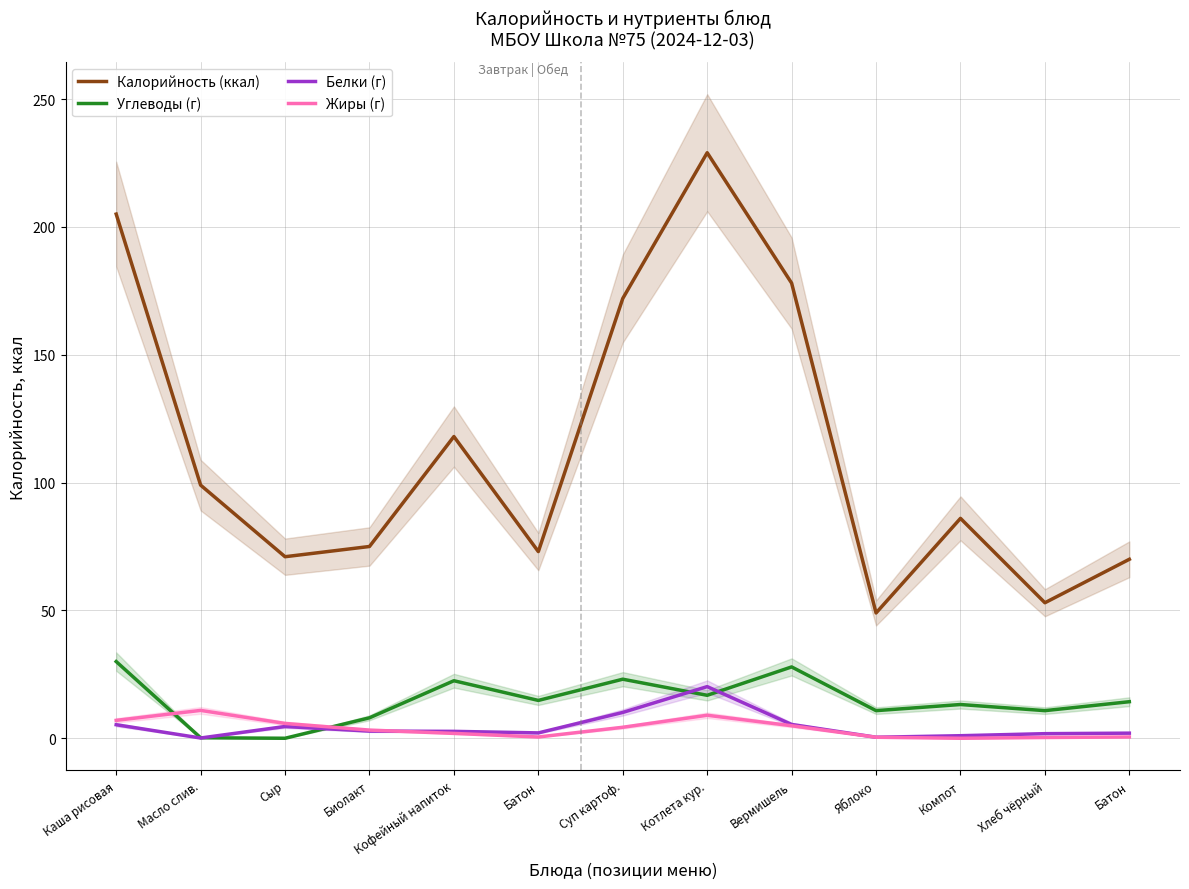

True or false: Калорийность (ккал) has more than 2 interior local peaks.

True